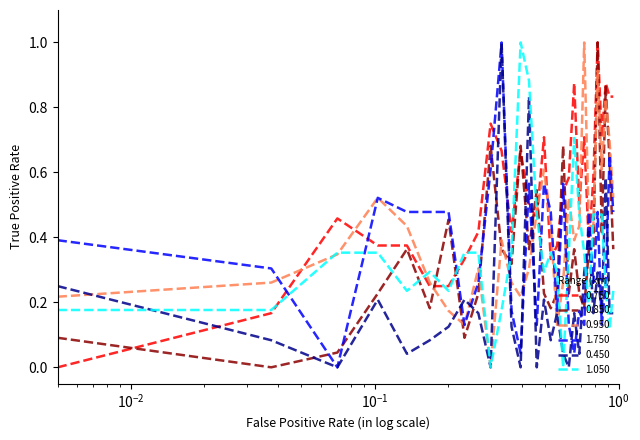

Which series has the largest total across all categories?

0.750